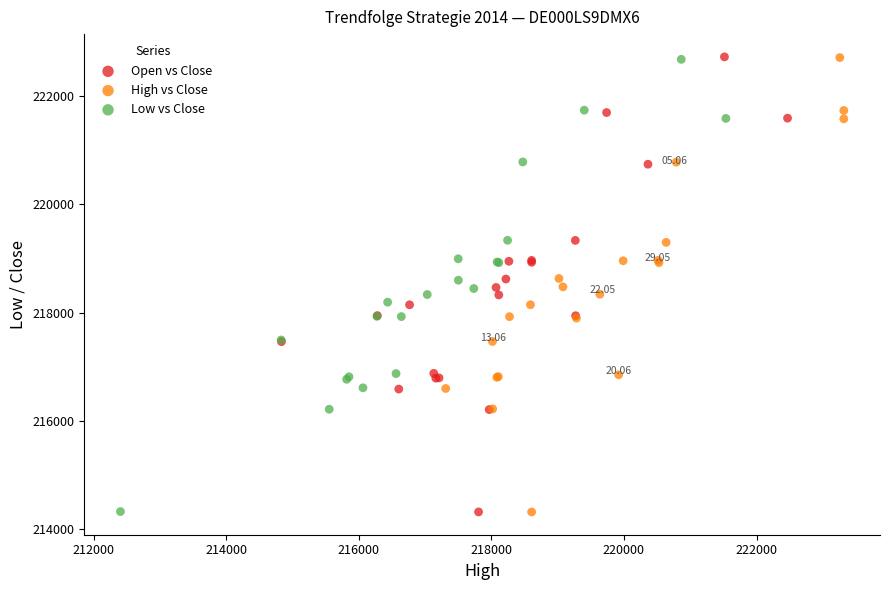

Which series has the widest spread of Y values?

Open vs Close